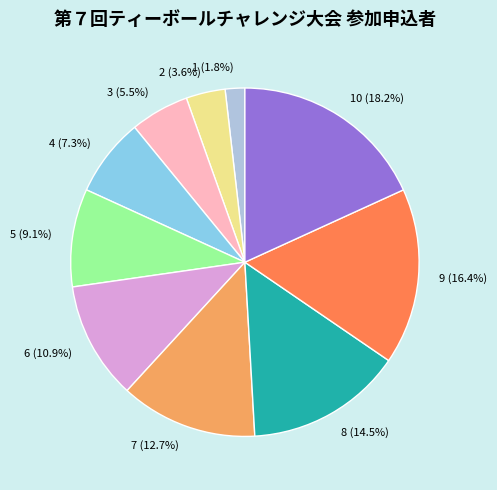

Which slice is the largest?

10